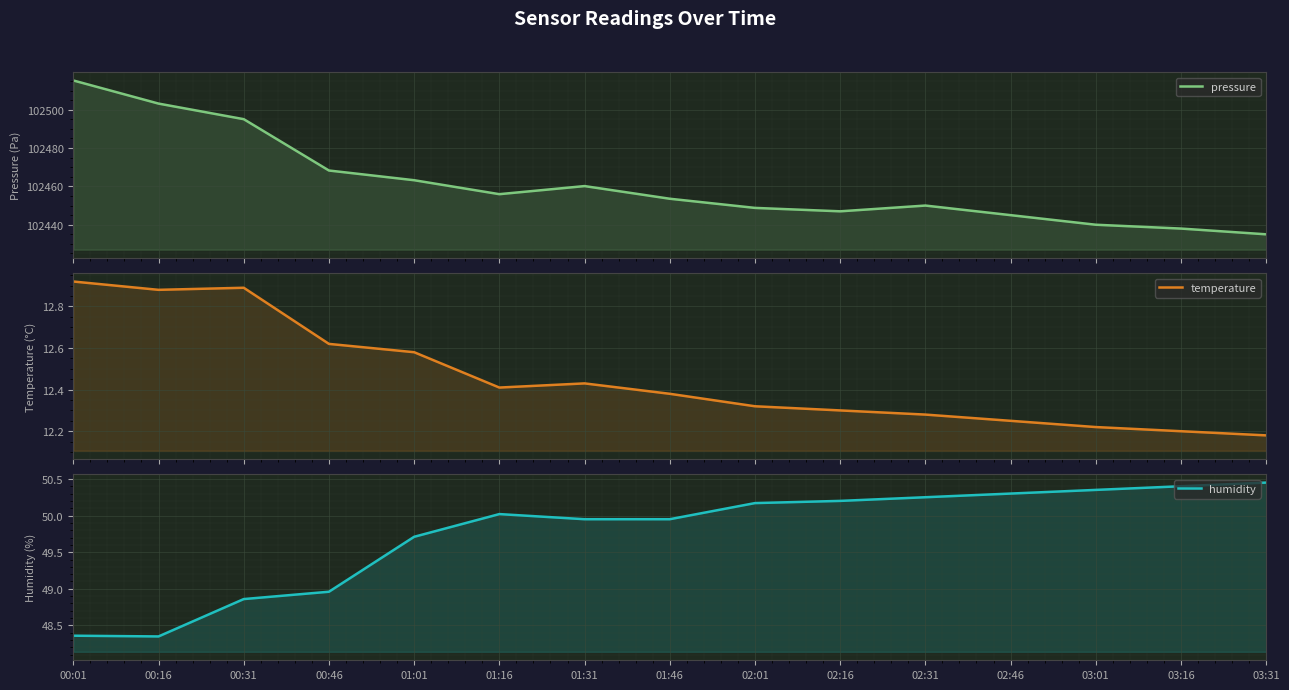

What is the sum of the humidity values at 01:46 and 01:16?

100.0